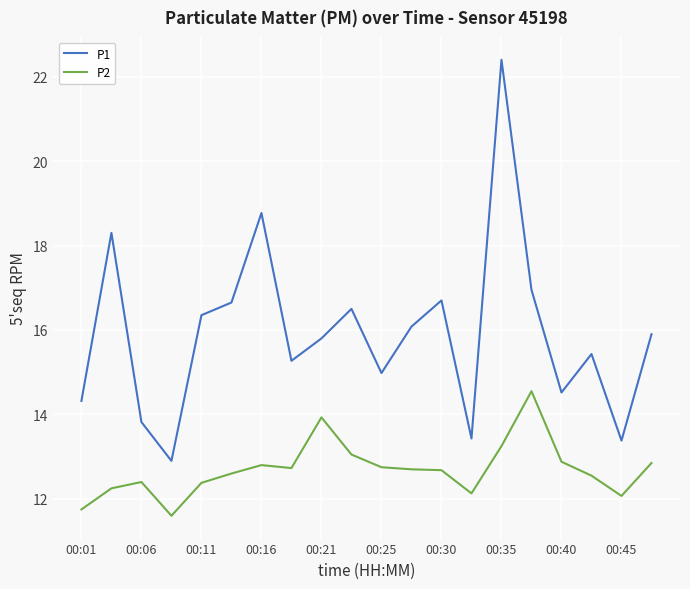

True or false: P1 and P2 cross at least once.

False